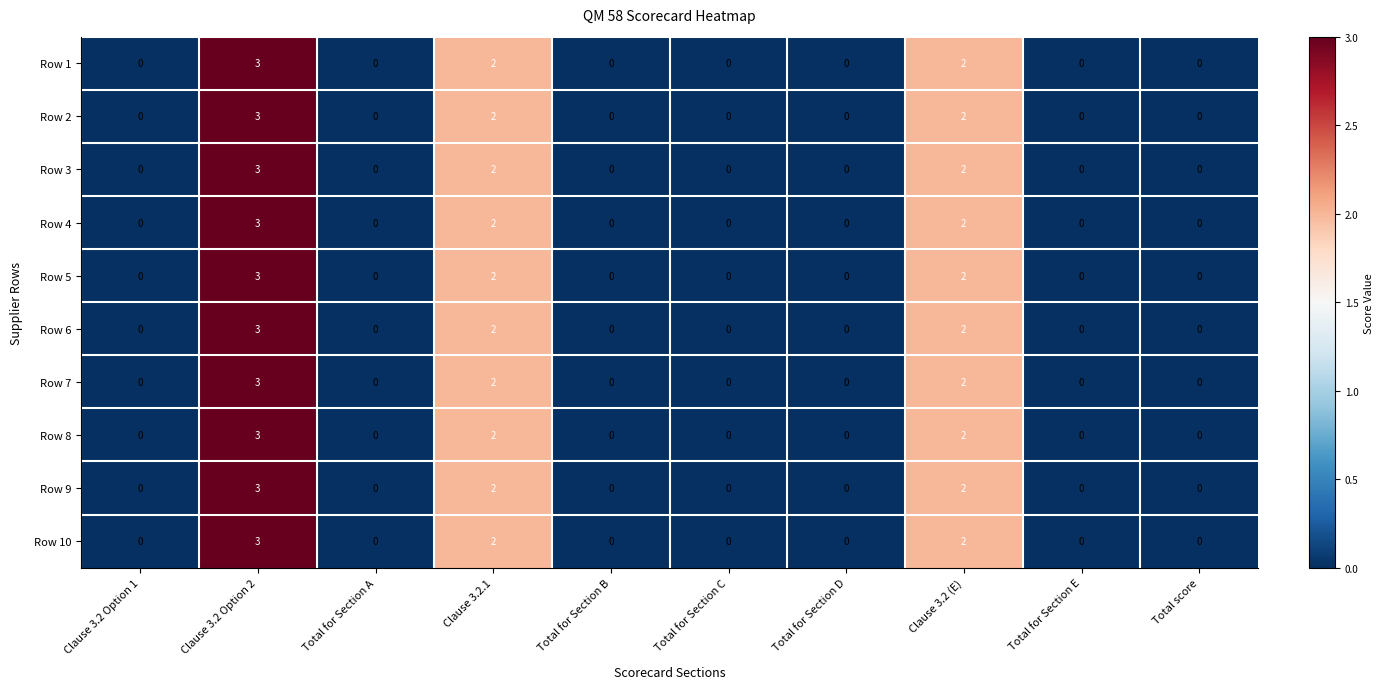

The value of Row 9 at Total for Section E is 1. True or false?

False